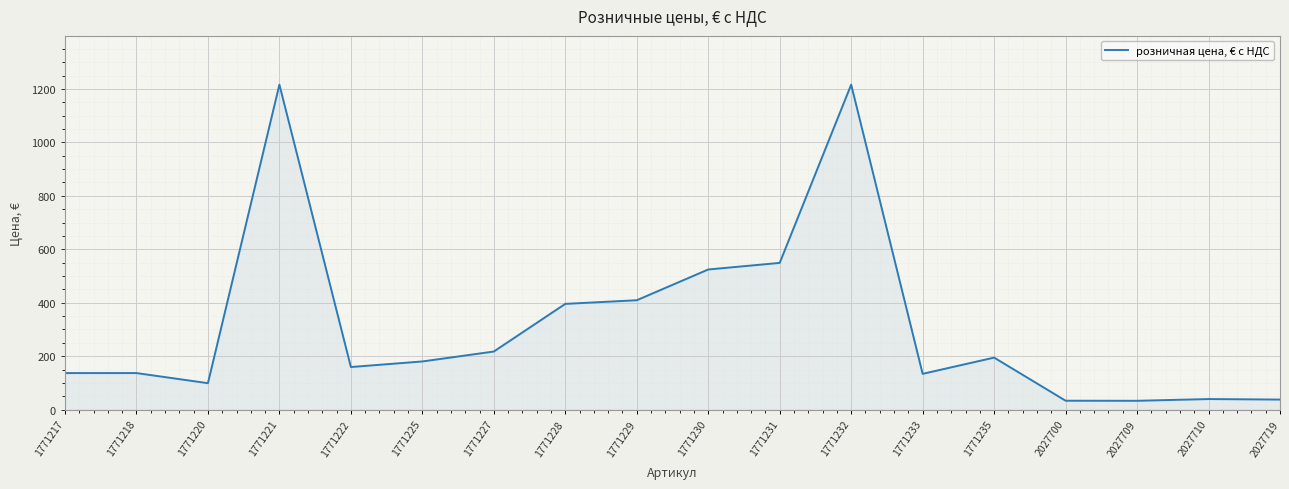

Approximately how many times larger is the value at 1771221 compared to 2027710?

30.7